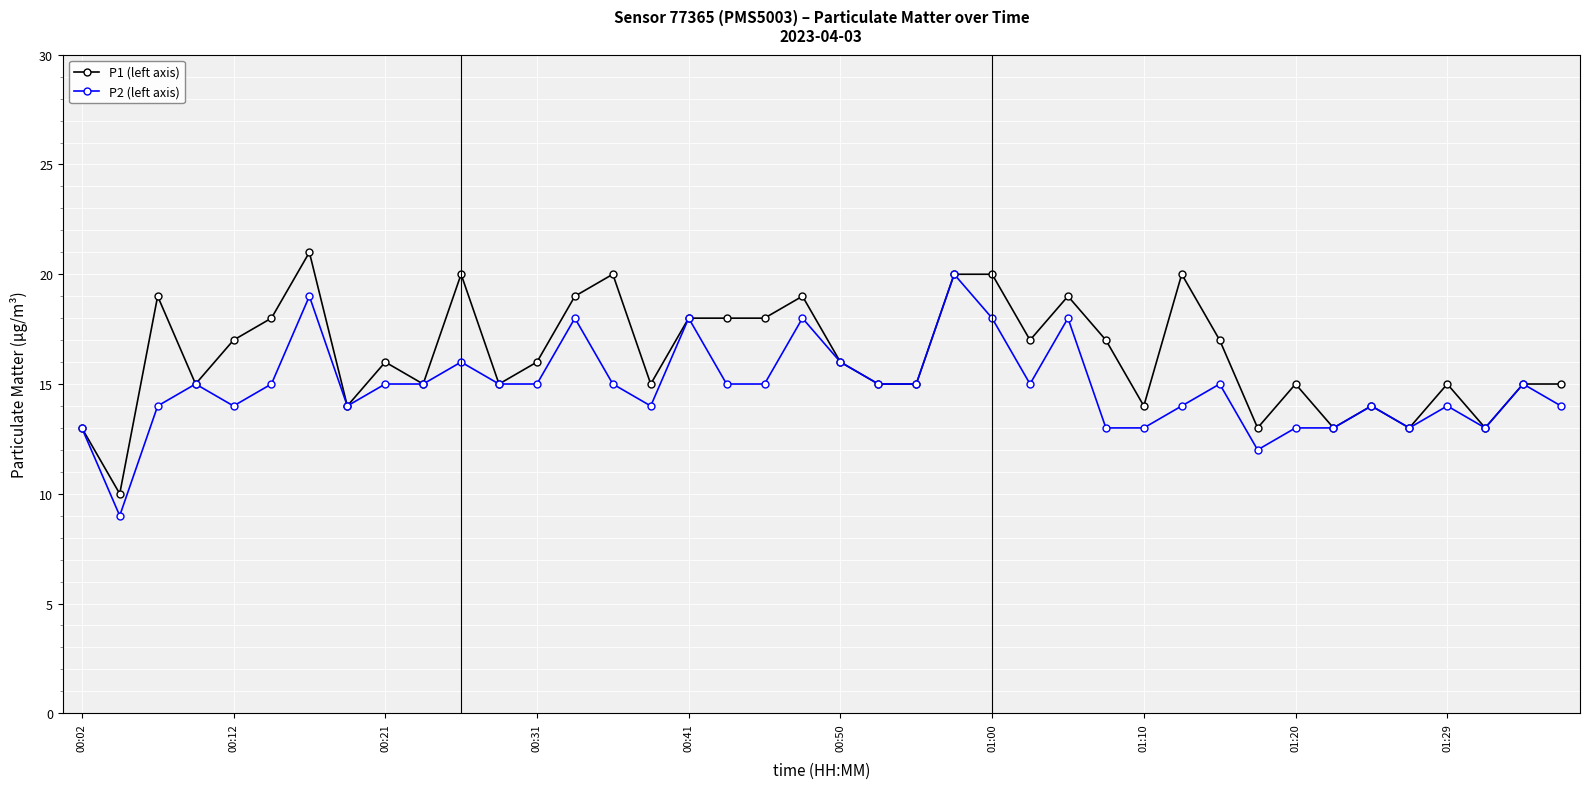

Reading left to right, what are all the values shown in this chart?

P1 (left axis): 13	10	19	15	17	18	21	14	16	15	20	15	16	19	20	15	18	18	18	19	16	15	15	20	20	17	19	17	14	20	17	13	15	13	14	13	15	13	15	15
P2 (left axis): 13	9	14	15	14	15	19	14	15	15	16	15	15	18	15	14	18	15	15	18	16	15	15	20	18	15	18	13	13	14	15	12	13	13	14	13	14	13	15	14